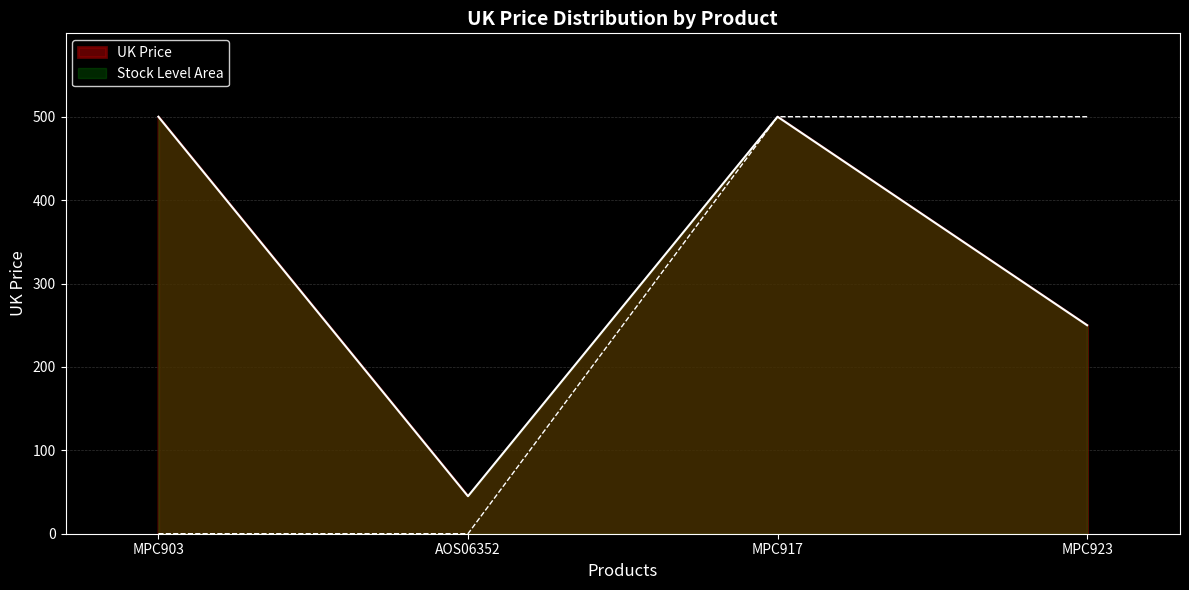

True or false: the data shows 250.0 at MPC923.

True